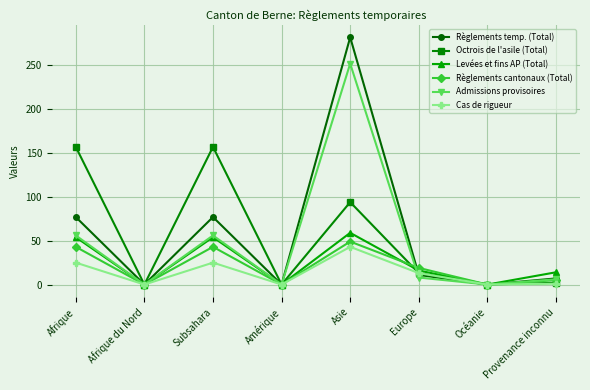

Which series has the largest total across all categories?

Règlements temp. (Total)